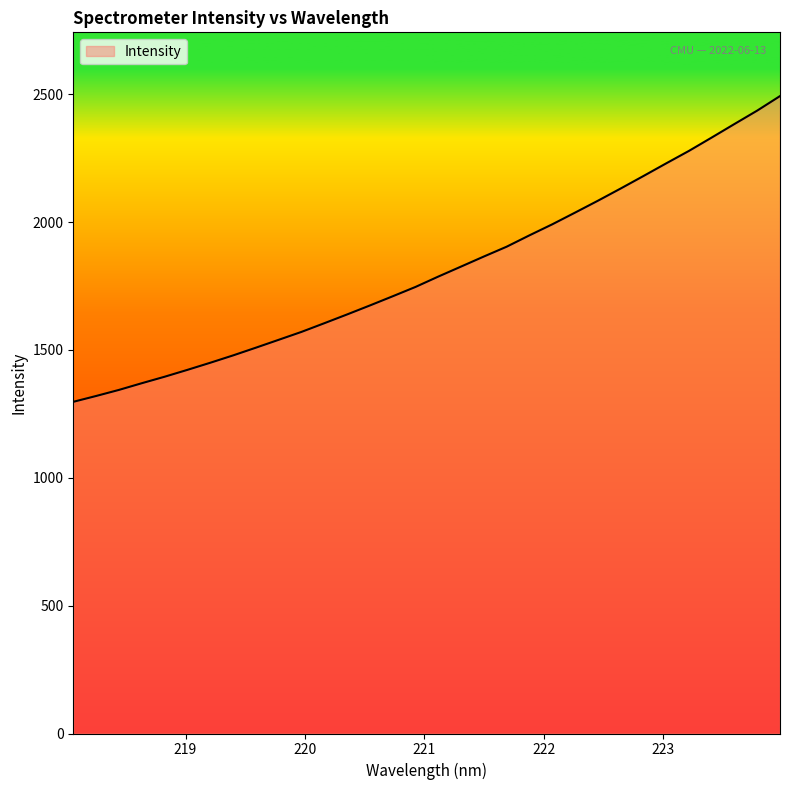

Does the chart have visible grid lines?

No